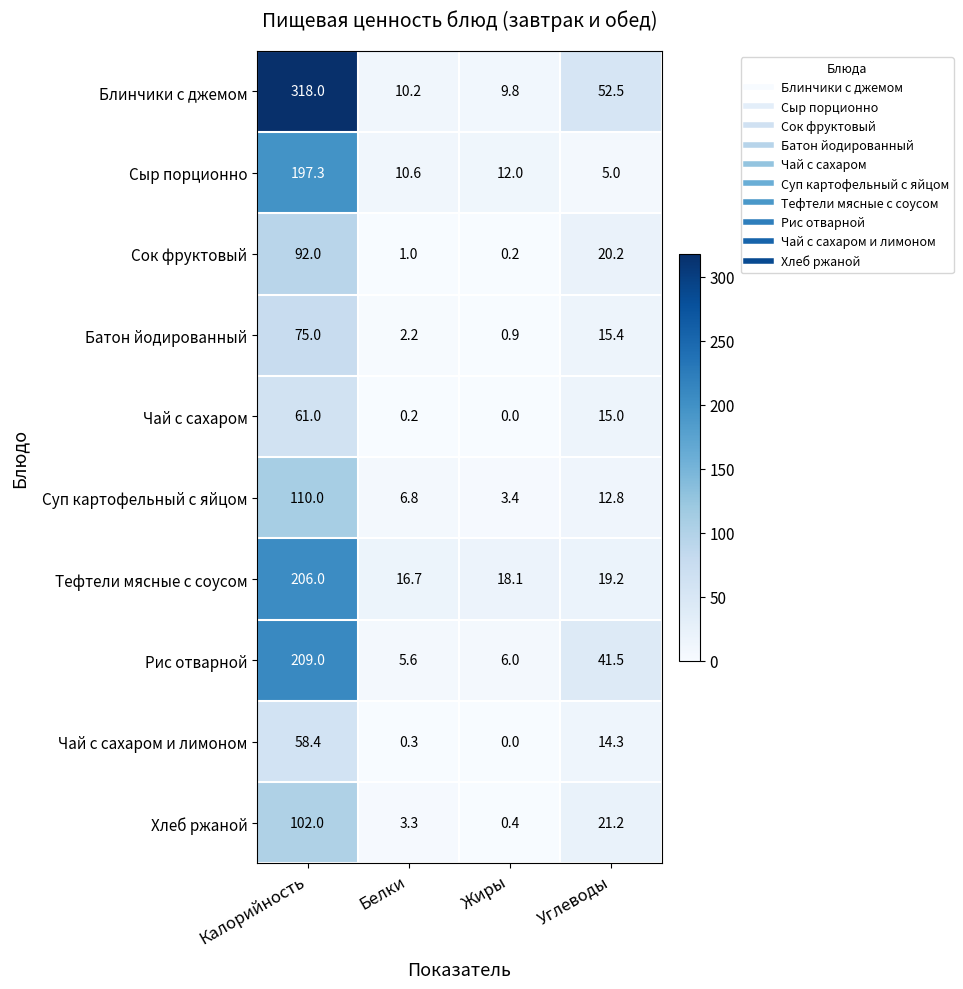

At Белки, list the series in order from largest to smallest.

Тефтели мясные с соусом, Сыр порционно, Блинчики с джемом, Суп картофельный с яйцом, Рис отварной, Хлеб ржаной, Батон йодированный, Сок фруктовый, Чай с сахаром и лимоном, Чай с сахаром